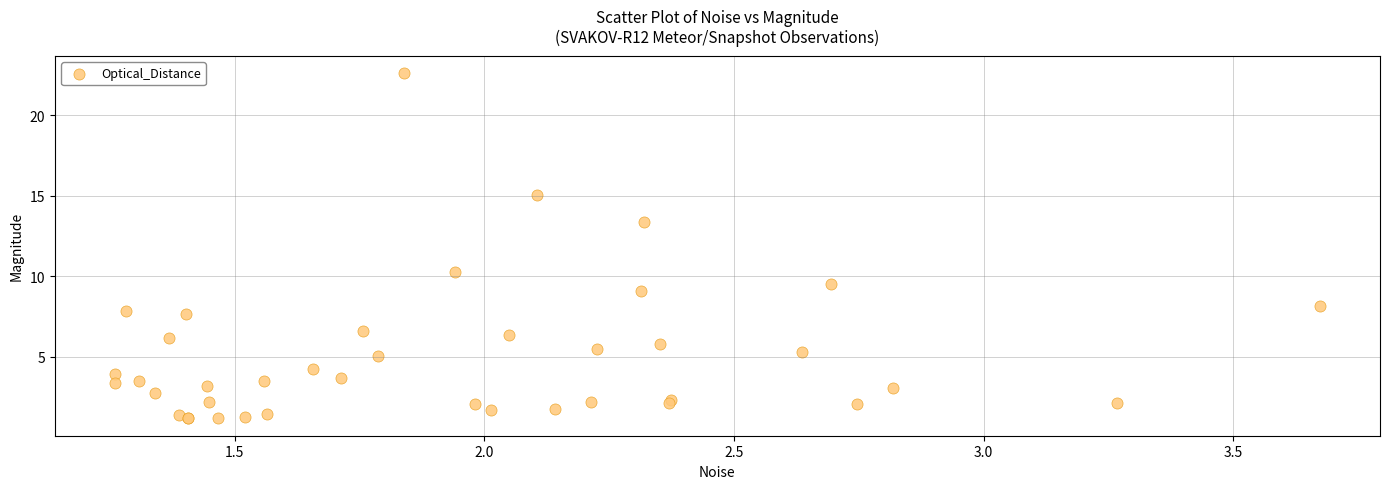

What Y value in the scatter plot is closest to 11?

10.2